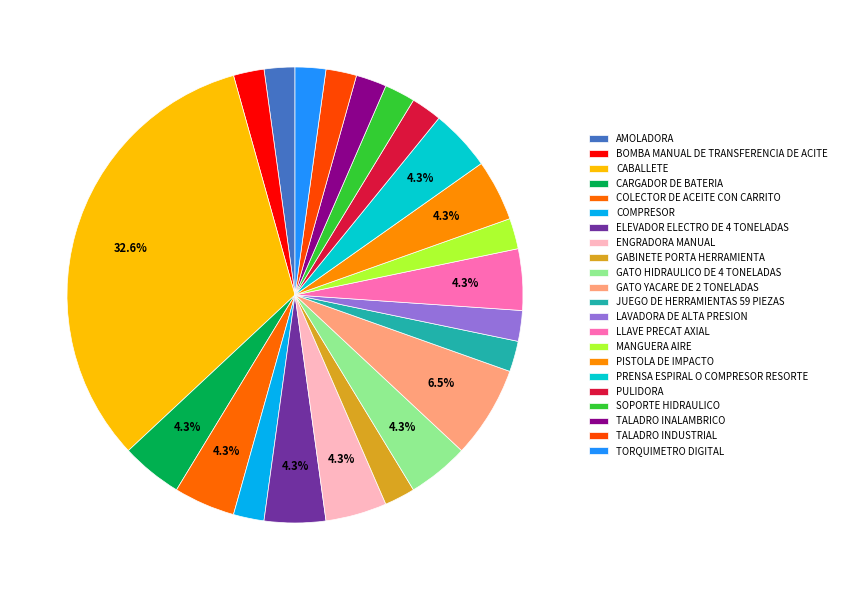

Rank the categories by value from lowest to highest.

AMOLADORA, BOMBA MANUAL DE TRANSFERENCIA DE ACITE, COMPRESOR, GABINETE PORTA HERRAMIENTA, JUEGO DE HERRAMIENTAS 59 PIEZAS, LAVADORA DE ALTA PRESION, MANGUERA AIRE, PULIDORA, SOPORTE HIDRAULICO, TALADRO INALAMBRICO, TALADRO INDUSTRIAL, TORQUIMETRO DIGITAL, CARGADOR DE BATERIA, COLECTOR DE ACEITE CON CARRITO, ELEVADOR ELECTRO DE 4 TONELADAS, ENGRADORA MANUAL, GATO HIDRAULICO DE 4 TONELADAS, LLAVE PRECAT AXIAL, PISTOLA DE IMPACTO, PRENSA ESPIRAL O COMPRESOR RESORTE, GATO YACARE DE 2 TONELADAS, CABALLETE